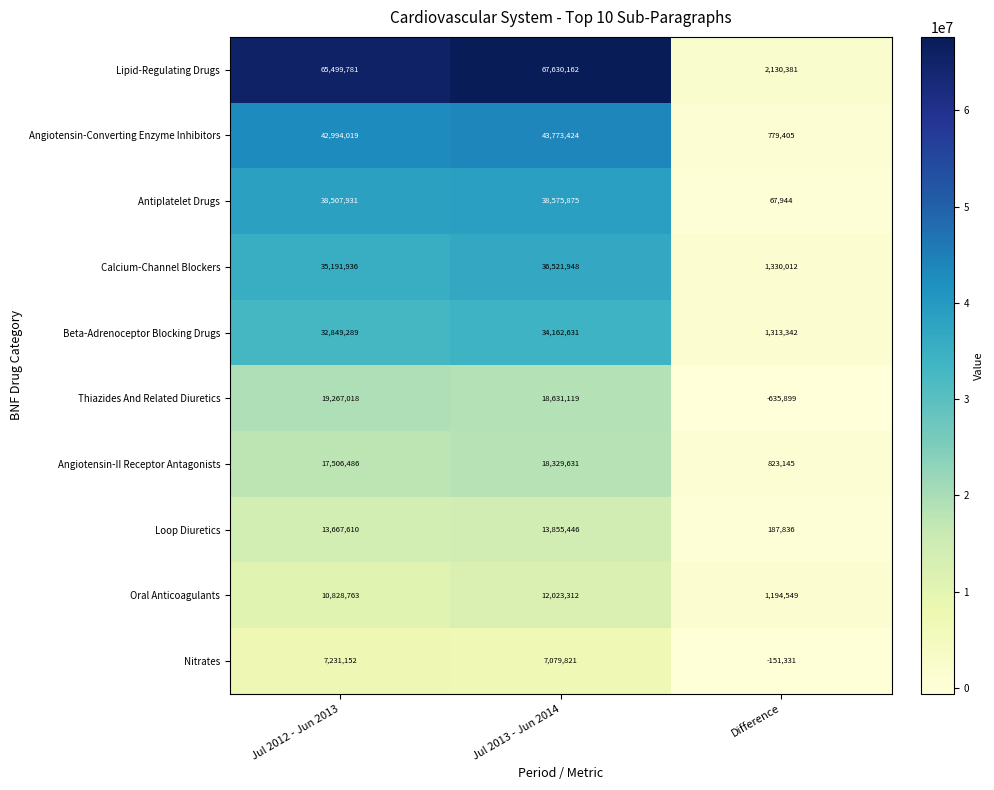

How many data points in Loop Diuretics are less than 13667610?

1